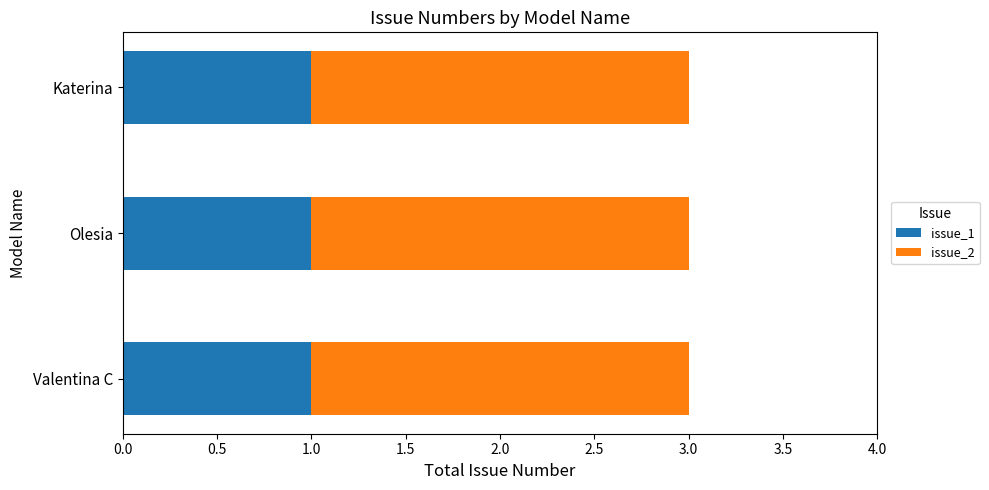

The issue_1 series shows 0 at Katerina. True or false?

False